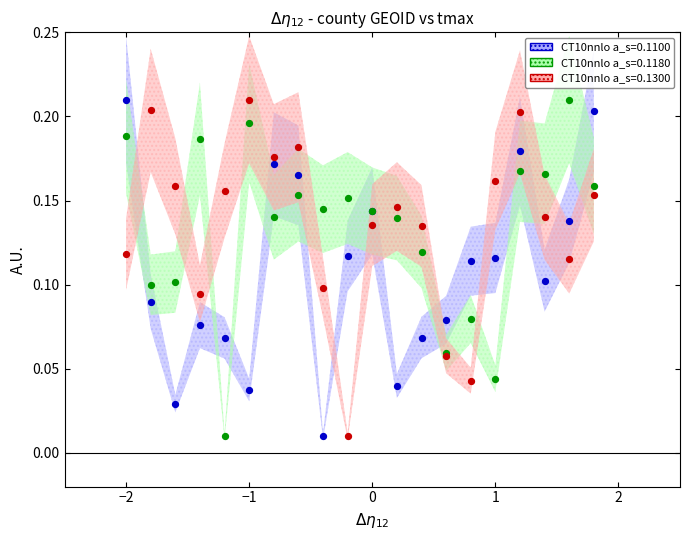

What is the X range (max minus min) for the scatter plot?

3.8